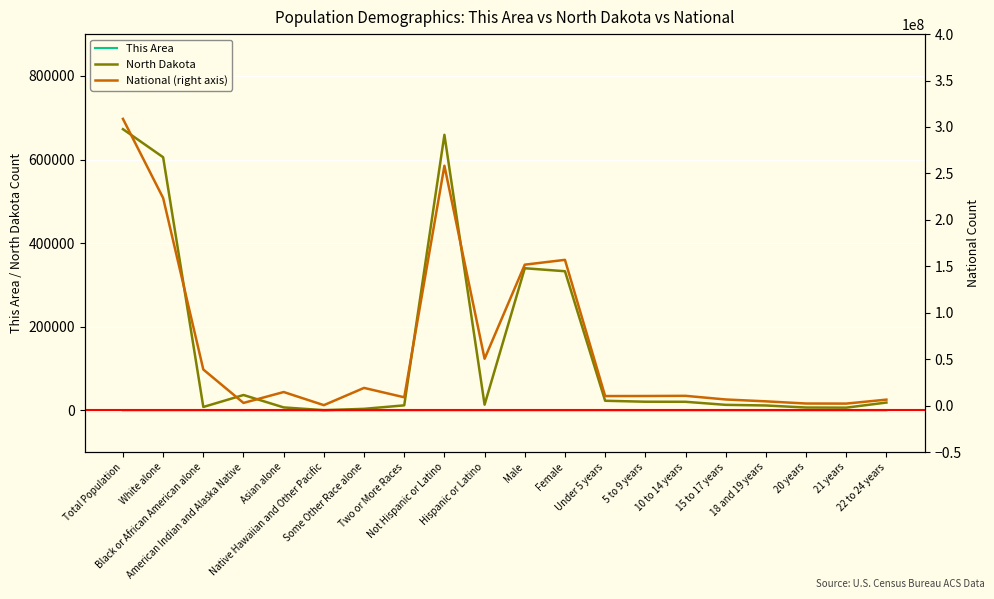

Which series changed the most between Asian alone and 18 and 19 years?

National (right axis)